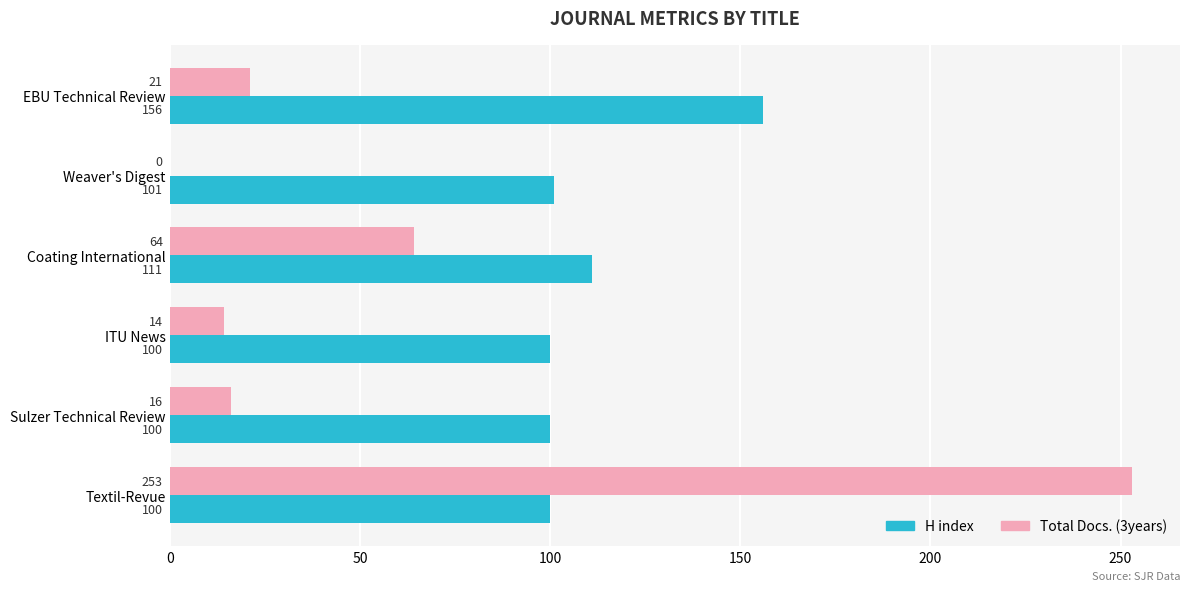

Between Weaver's Digest and Sulzer Technical Review, which series saw the biggest shift?

Total Docs. (3years)